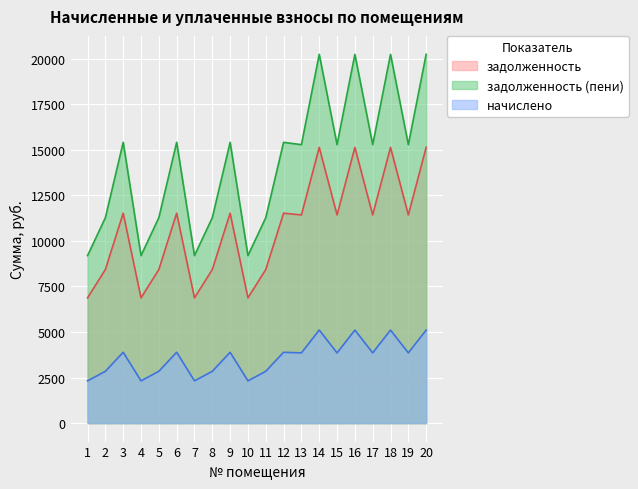

Is it true that начислено equals 7269.7 at 20?

False